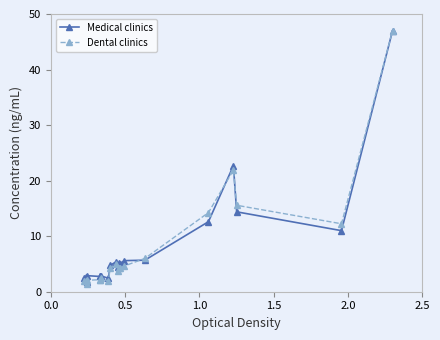

True or false: Medical clinics has a value of 8.2 at 17.

False